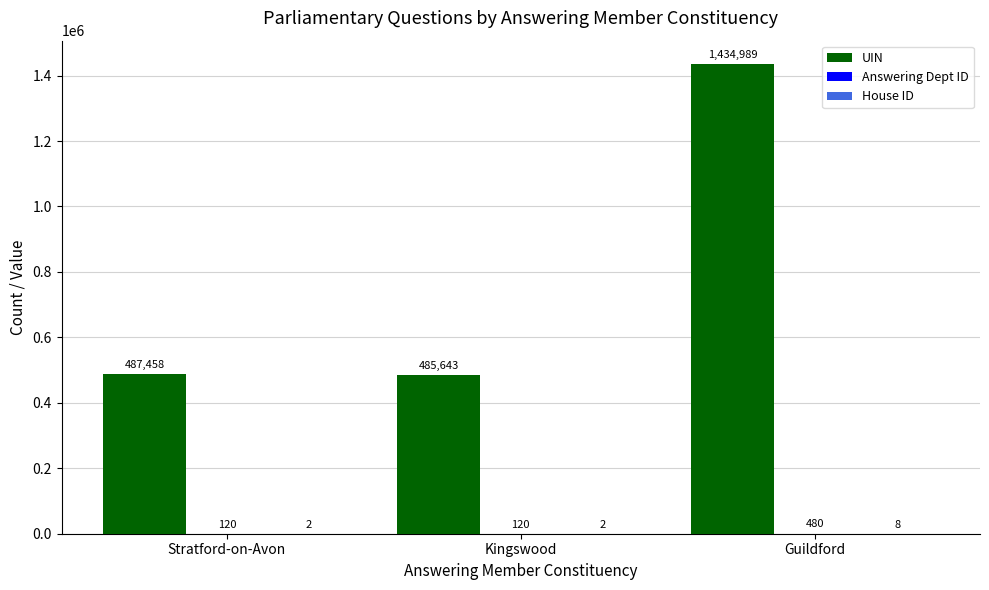

At which category is the sum across all series the highest?

Guildford